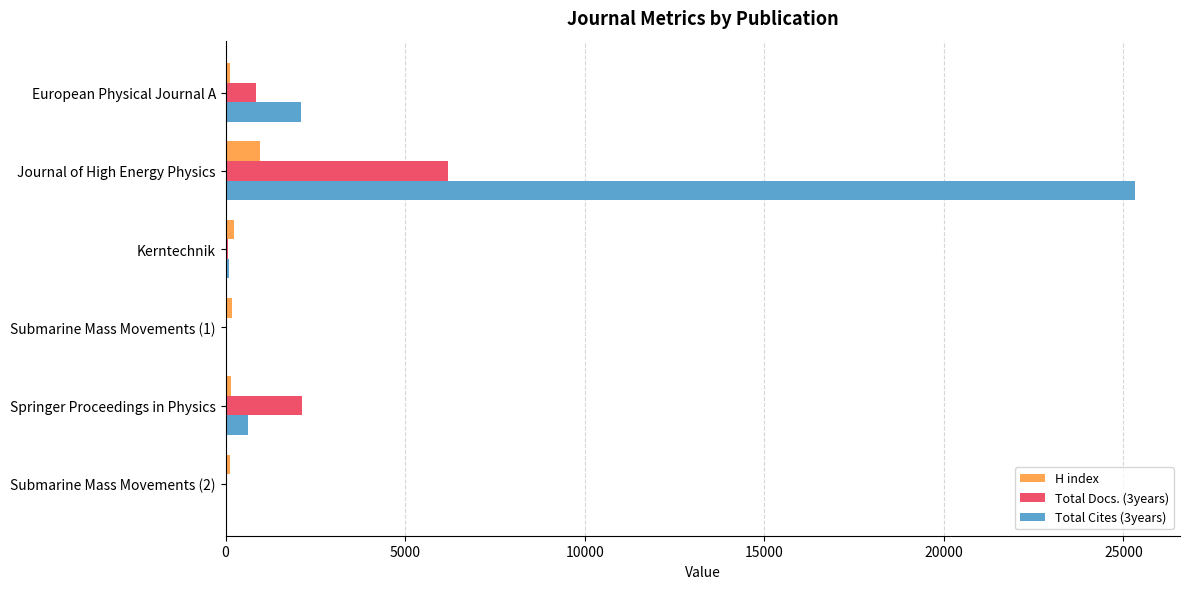

True or false: Total Docs. (3years) has a value of 653 at Springer Proceedings in Physics.

False